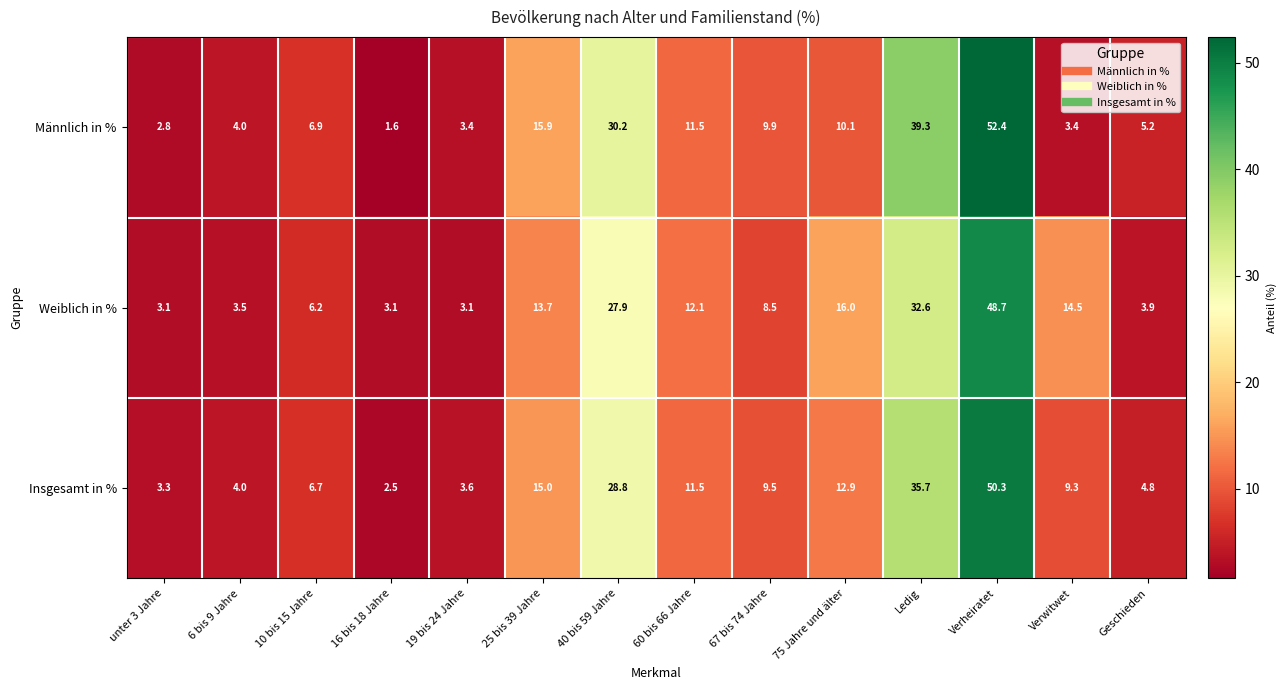

True or false: Männlich in % has a value of 21.9 at 25 bis 39 Jahre.

False